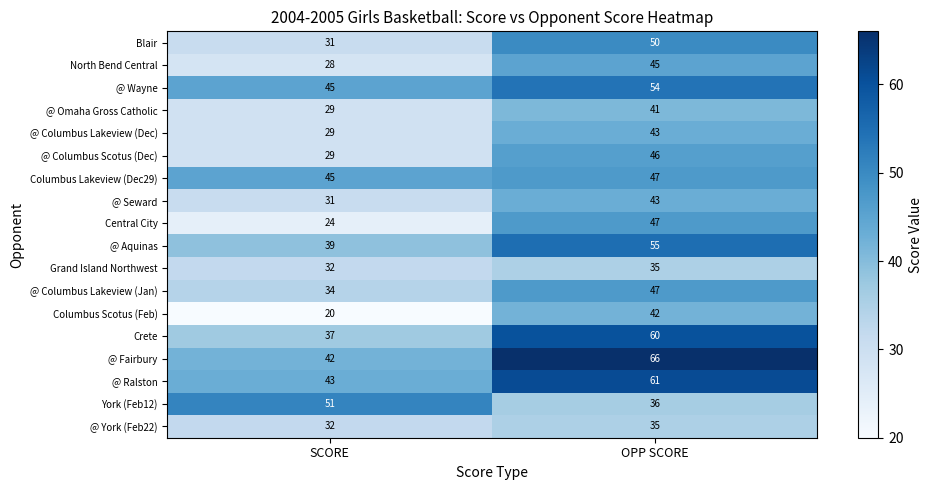

What is the lowest value of the @ Columbus Lakeview (Jan) series?

34